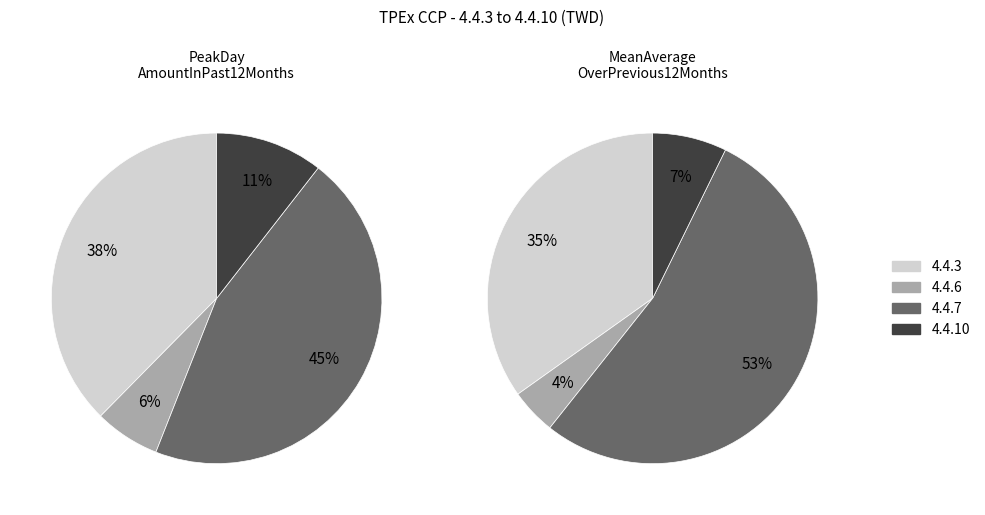

How many slices are in this pie chart?

4